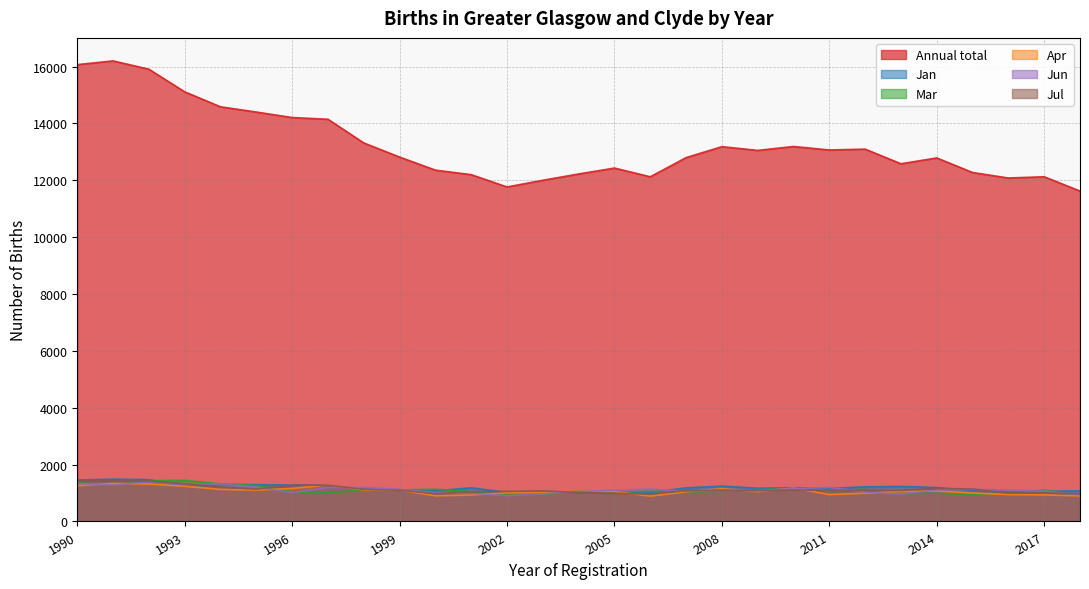

What is the maximum value shown in the chart?

16201